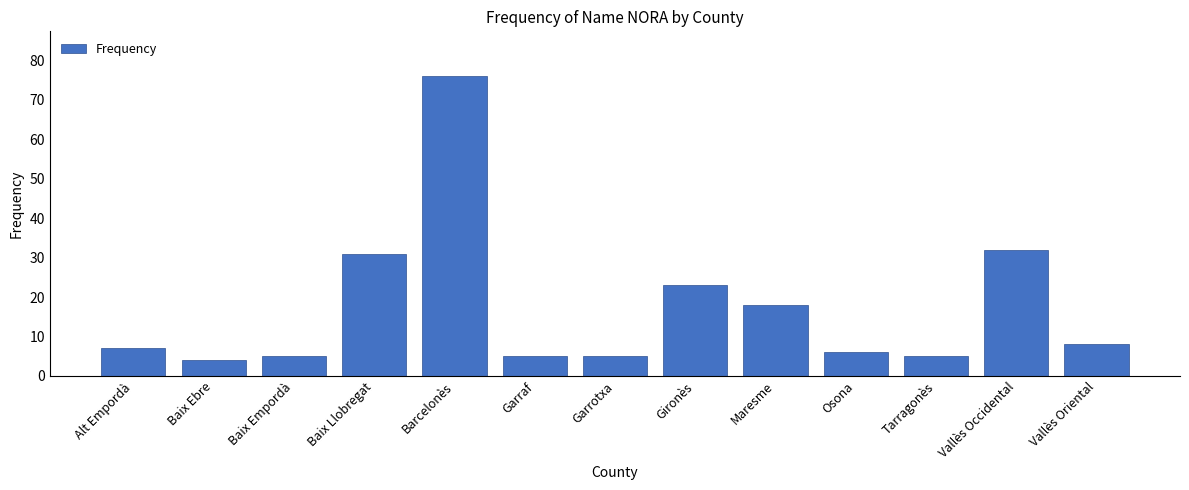

Reading left to right, what are all the values shown in this chart?

Alt Empordà=7	Baix Ebre=4	Baix Empordà=5	Baix Llobregat=31	Barcelonès=76	Garraf=5	Garrotxa=5	Gironès=23	Maresme=18	Osona=6	Tarragonès=5	Vallès Occidental=32	Vallès Oriental=8